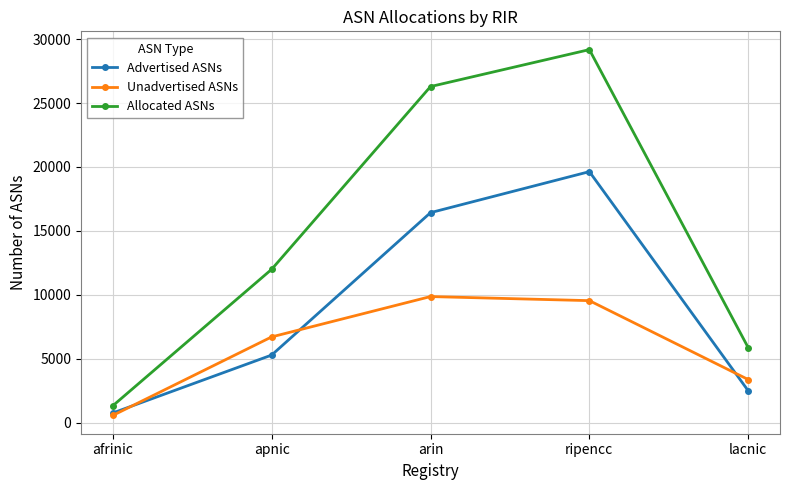

What are all the series names shown in the legend?

Advertised ASNs, Unadvertised ASNs, Allocated ASNs